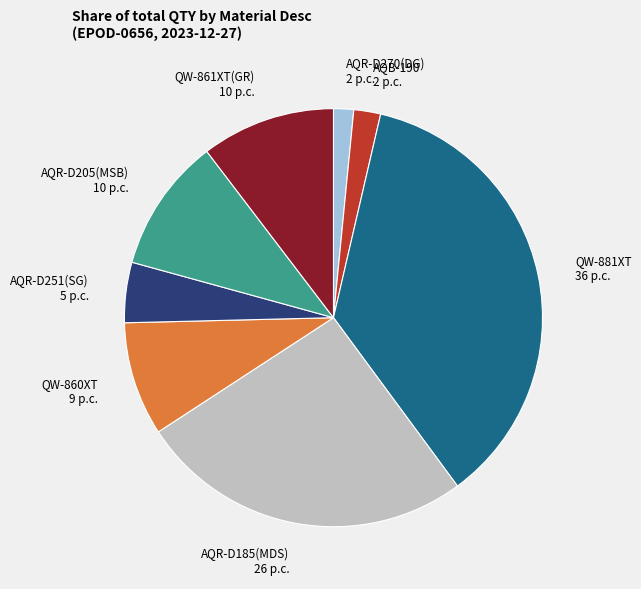

Which category has the biggest portion of the pie?

QW-881XT